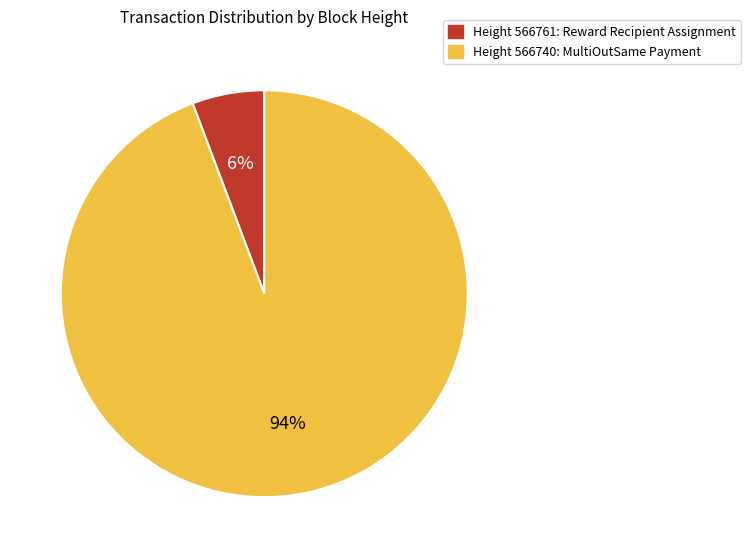

To the nearest percent, what is the average slice percentage?

50%